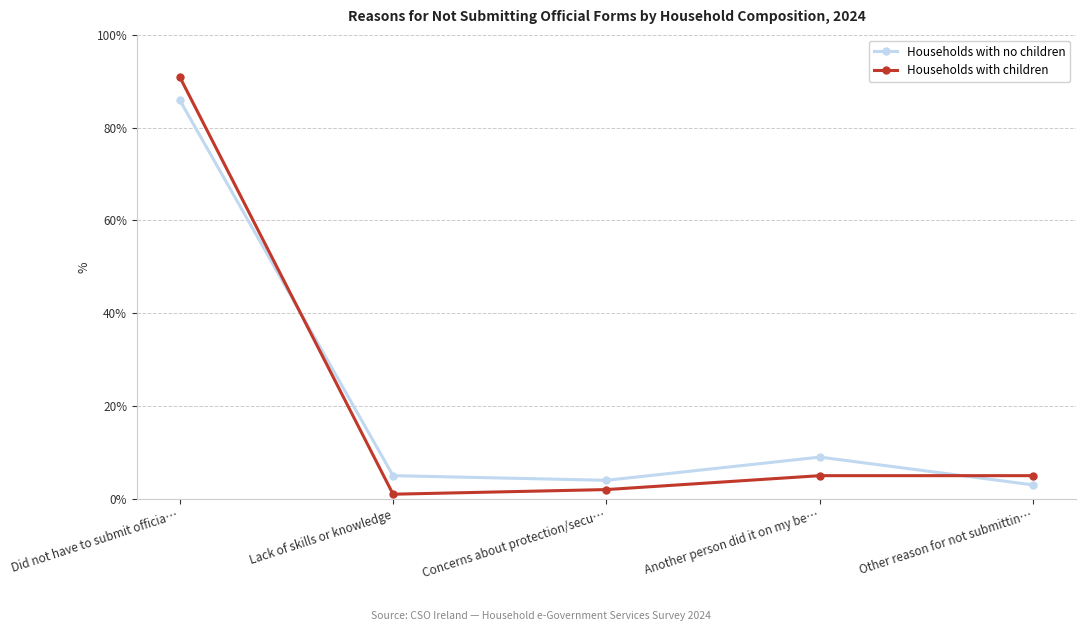

True or false: Households with no children and Households with children intersect in this chart.

True